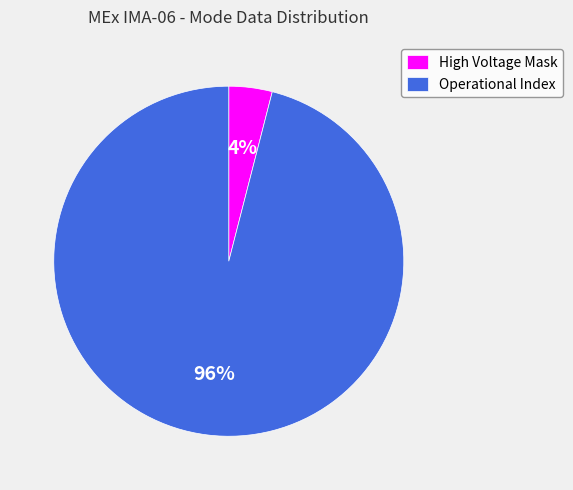

True or false: Operational Index accounts for 96% of the total.

True